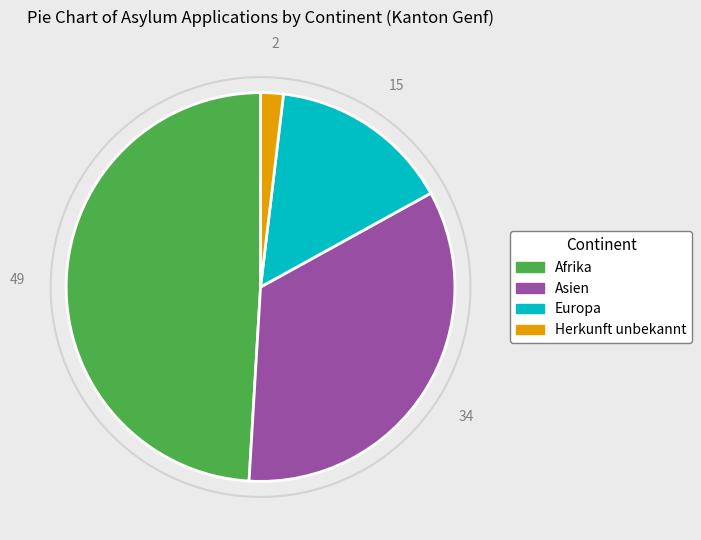

How many segments does this pie chart have?

4